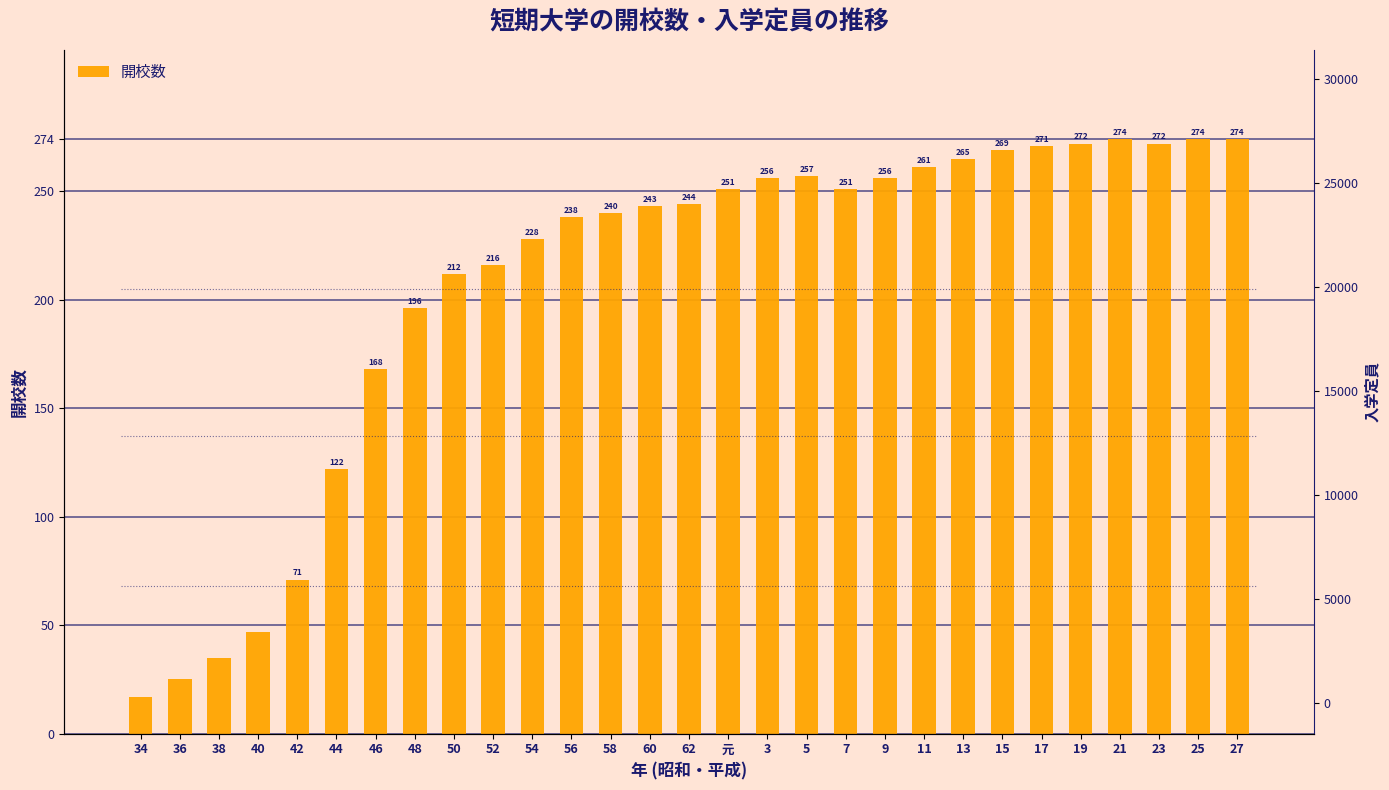

What is the total value across all series at 58?

28838